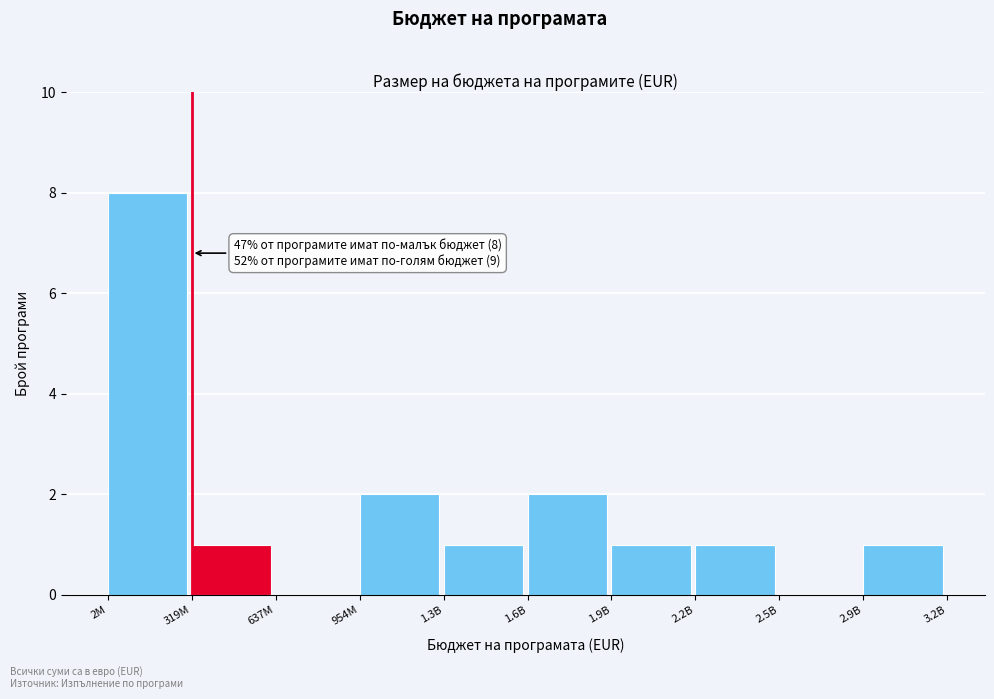

Reading left to right, what are all the values shown in this chart?

2M=8	319M=1	637M=0	954M=2	1.3B=1	1.6B=2	1.9B=1	2.2B=1	2.5B=0	2.9B=1